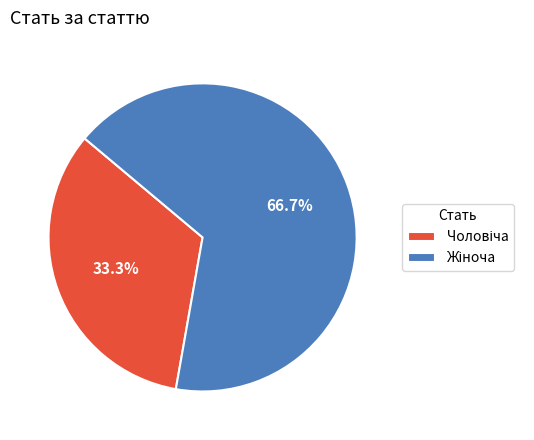

How many slices are in this pie chart?

2